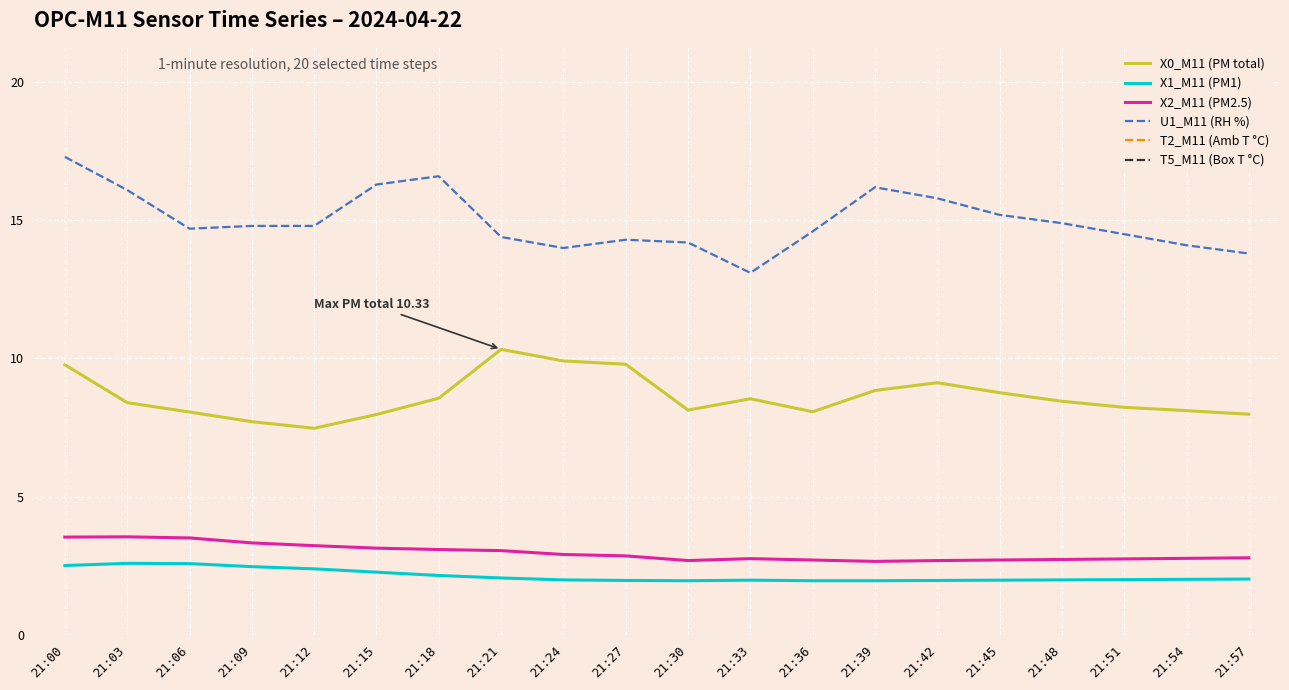

Where is the first local minimum for T2_M11 (Amb T °C)?

21:06